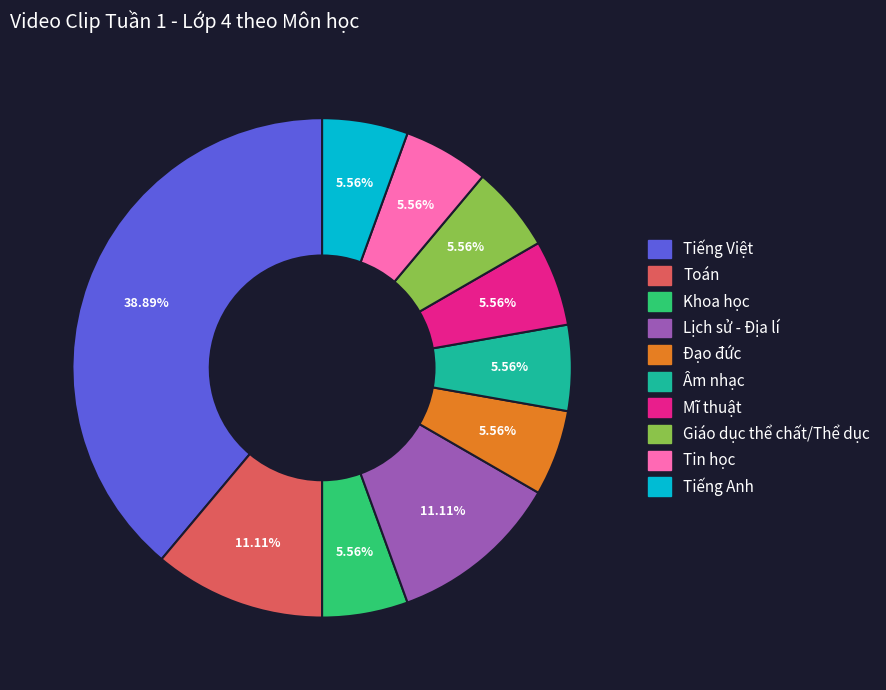

Is Tiếng Việt the majority of the pie?

No